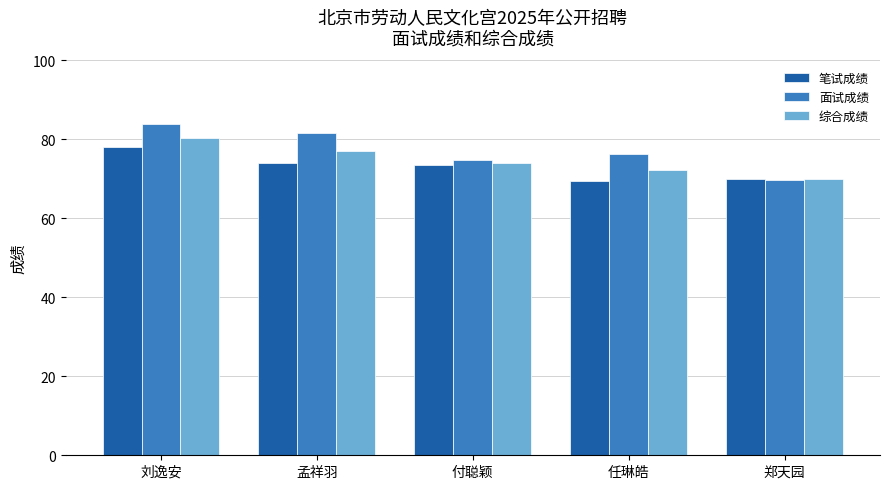

Is it true that 面试成绩 equals 76.3 at 任琳皓?

True